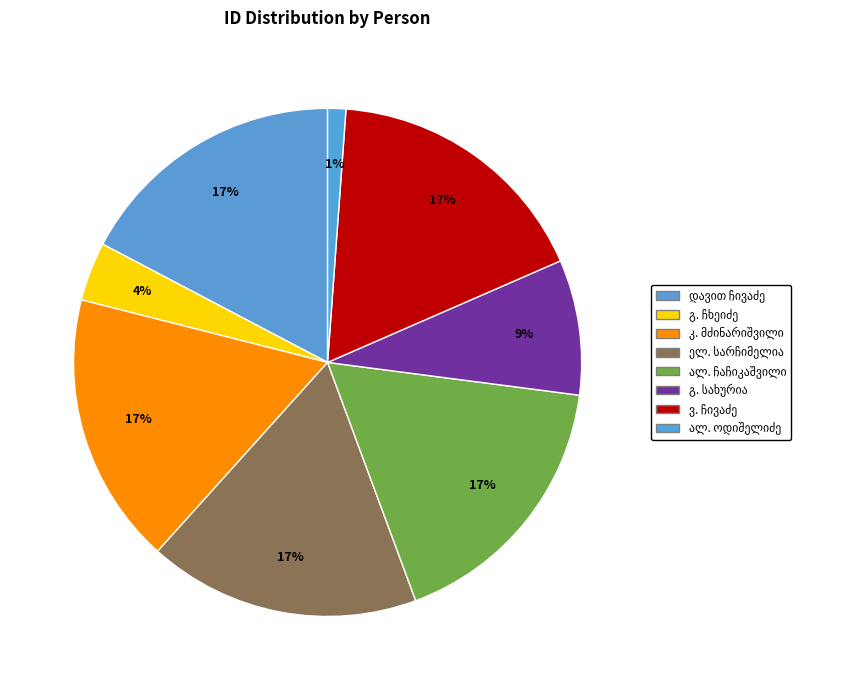

Which category has the biggest portion of the pie?

ელენე სიმონის ასული სარჩიმელია